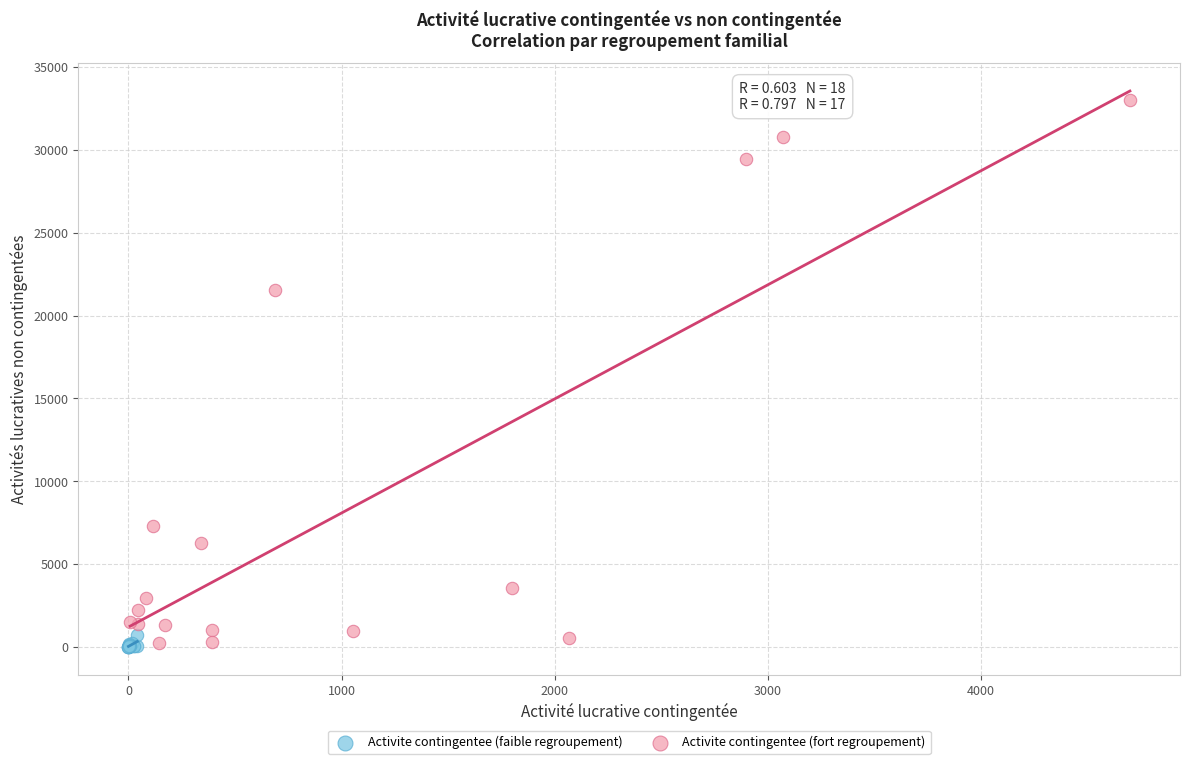

Which series contains the highest Y value?

Activite contingentee (fort regroupement)